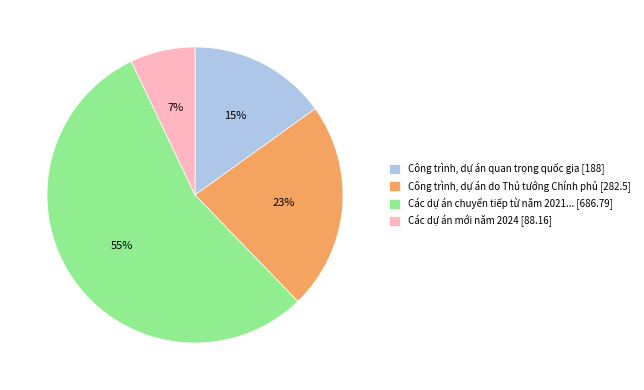

Between Các dự án chuyển tiếp từ năm 2021... [686.79] and Công trình, dự án quan trọng quốc gia [188], which is larger?

Các dự án chuyển tiếp từ năm 2021... [686.79]